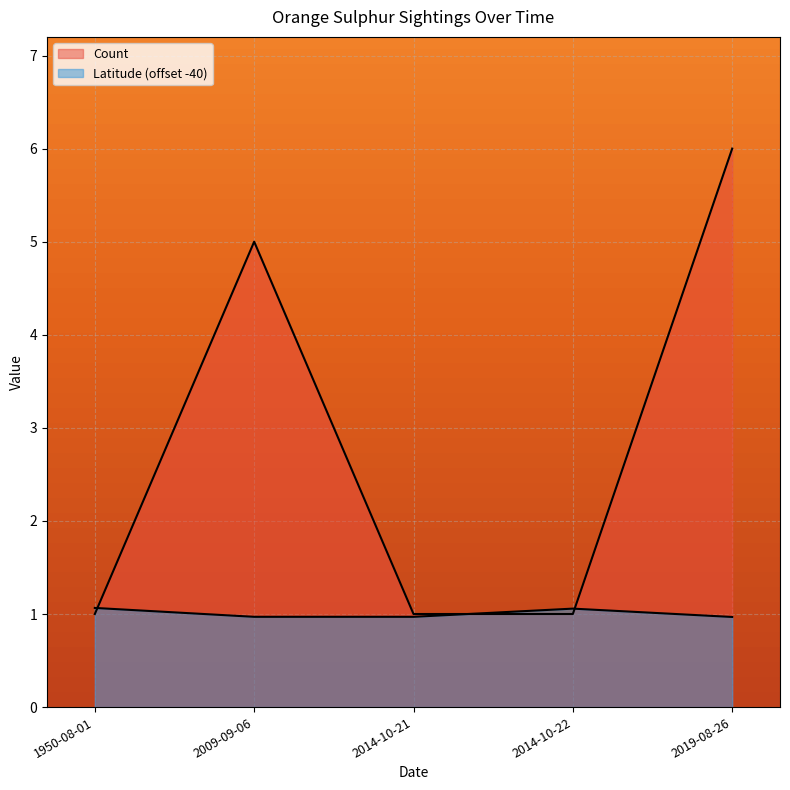

Reading right to left, list all the values displayed in this chart.

Count: 2019-08-26=6.0	2014-10-22=1.0	2014-10-21=1.0	2009-09-06=5.0	1950-08-01=1.0
Latitude: 2019-08-26=1.0	2014-10-22=1.1	2014-10-21=1.0	2009-09-06=1.0	1950-08-01=1.1